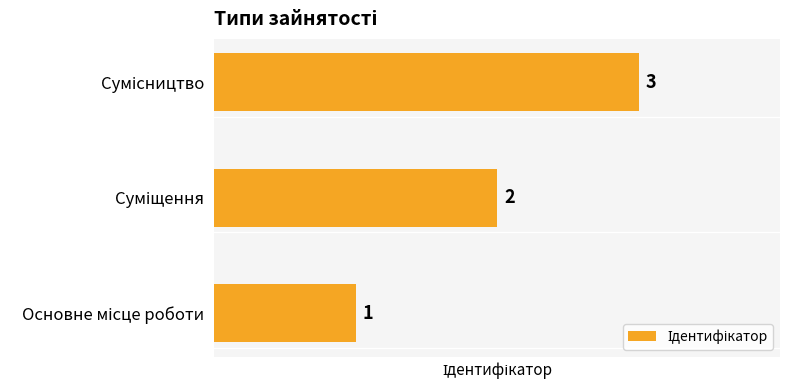

Count the number of categories in the chart.

3